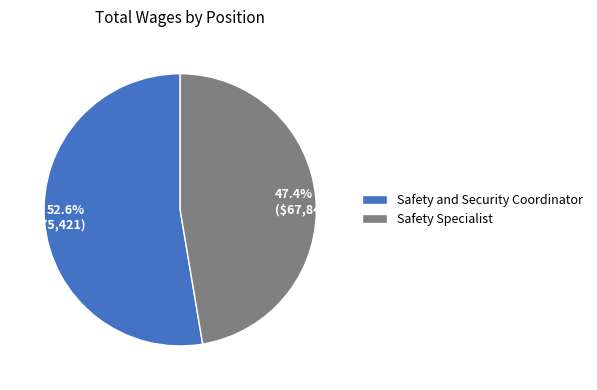

To the nearest percent, what percentage of the pie is Safety Specialist?

47%